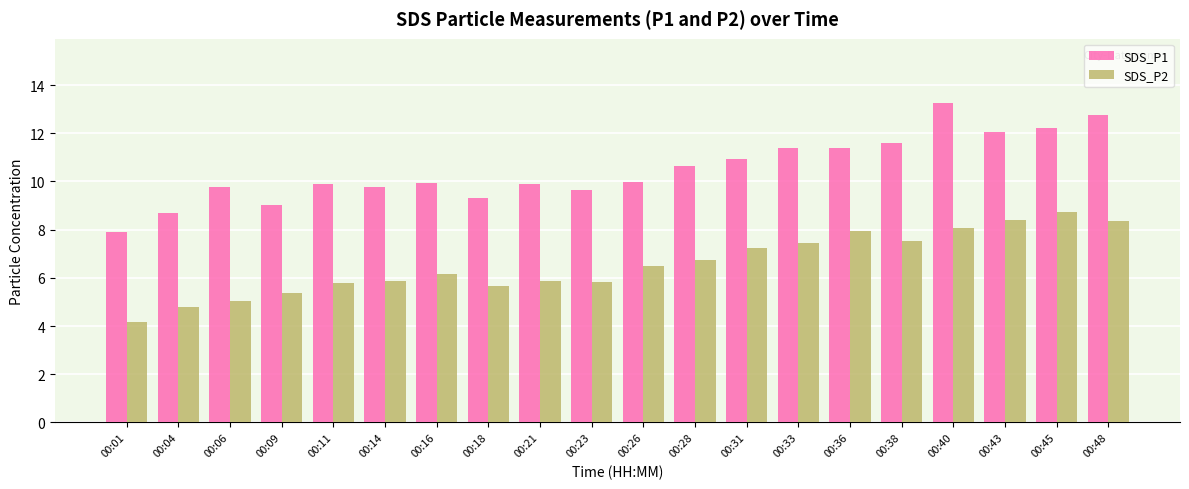

What is the approximate value of SDS_P2 at 00:40?

8.1